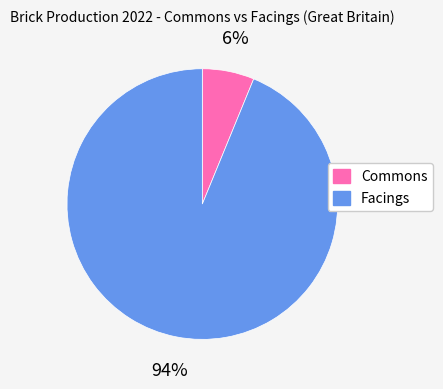

To the nearest percent, what is the difference between the largest and smallest slice percentages?

88%